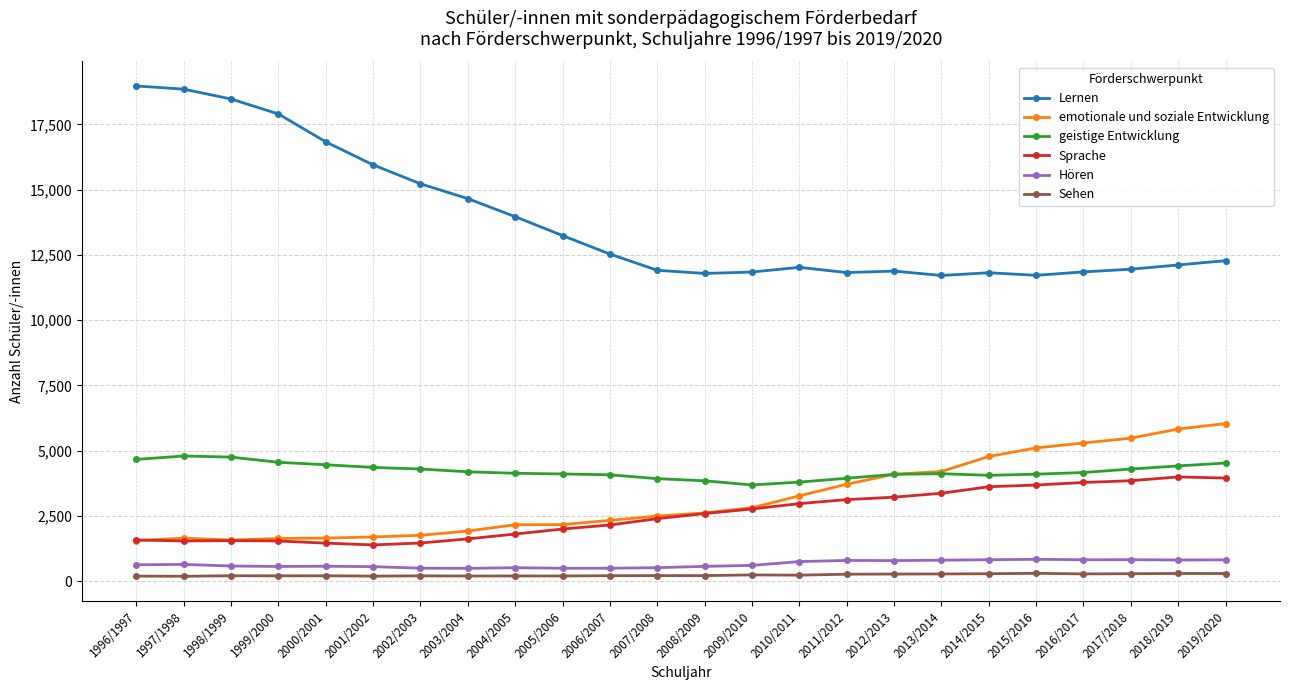

Is the value of Lernen at 2016/2017 greater than the value of emotionale und soziale Entwicklung at 2019/2020?

Yes